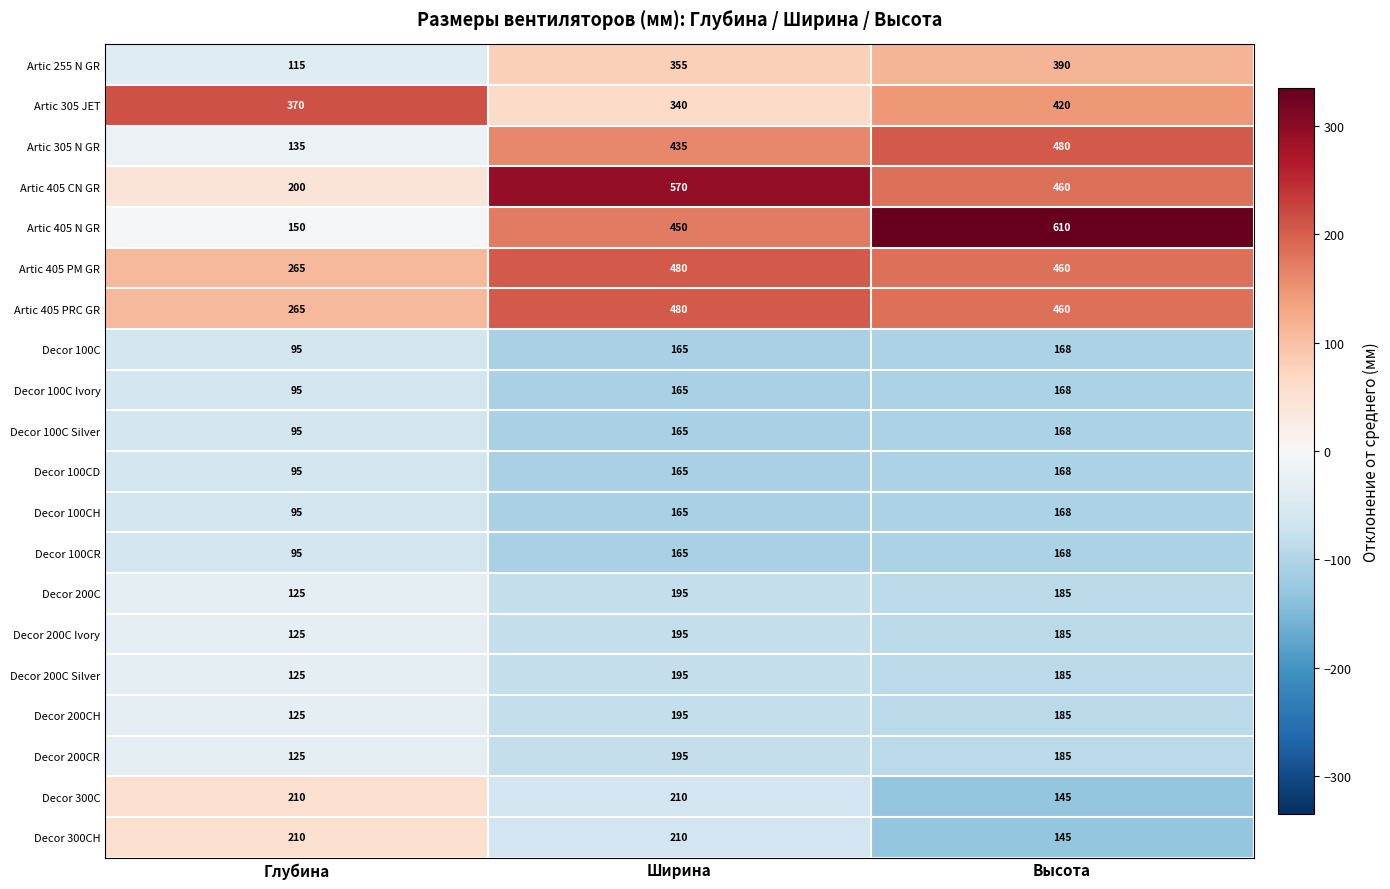

Count the number of categories in the chart.

3